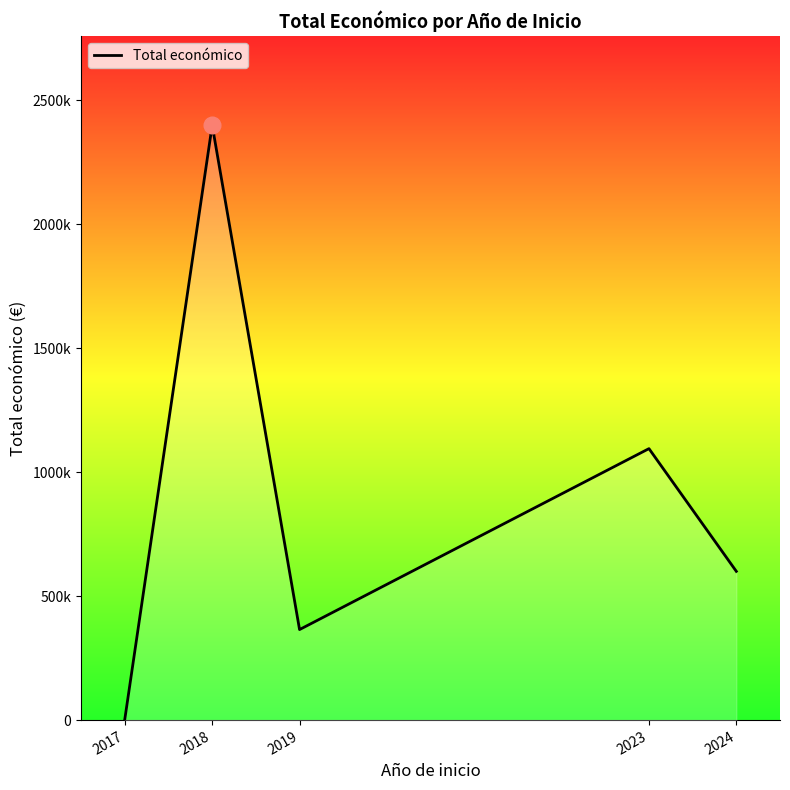

True or false: there are more than 2 points higher than both neighbors.

False